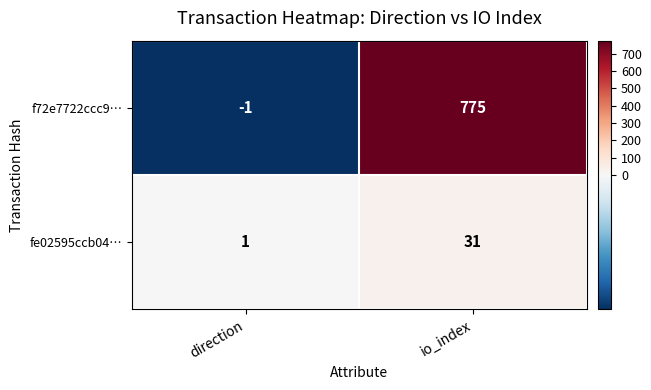

Reading left to right, transcribe all the data shown in this chart.

f72e7722ccc9…: direction=-1	io_index=775
fe02595ccb04…: direction=1	io_index=31